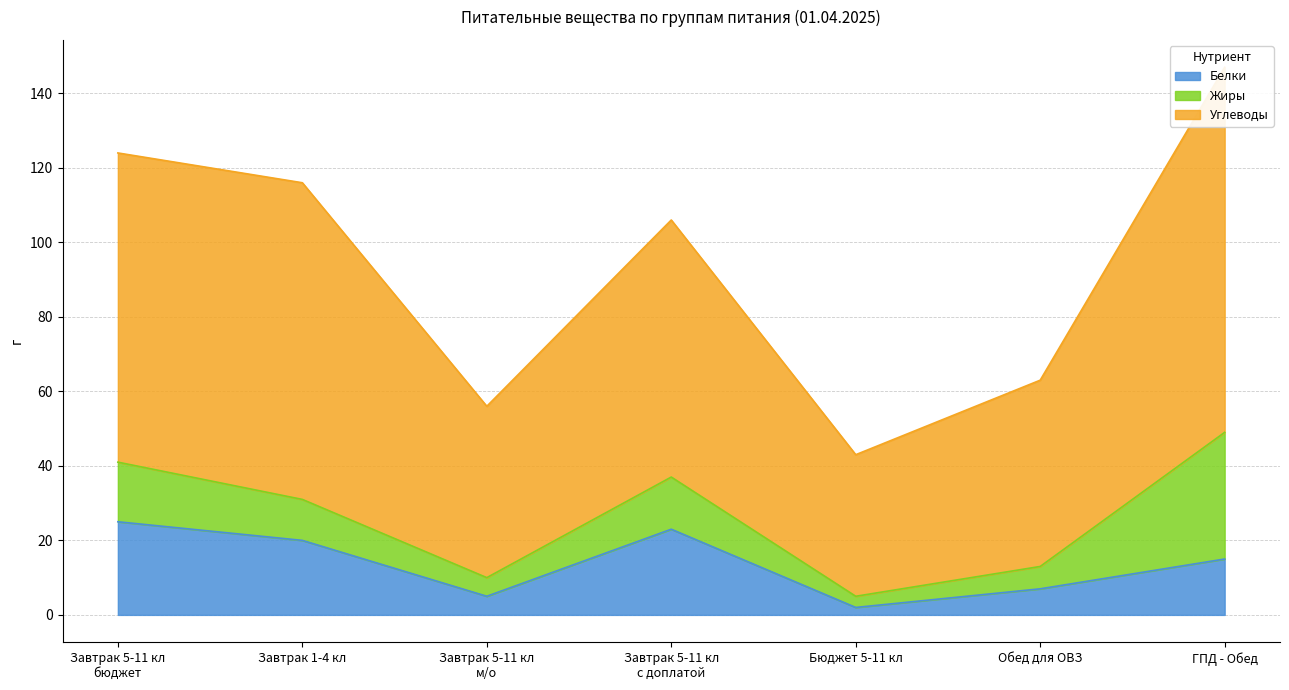

True or false: Белки has a value of 8 at ГПД - Обед.

False